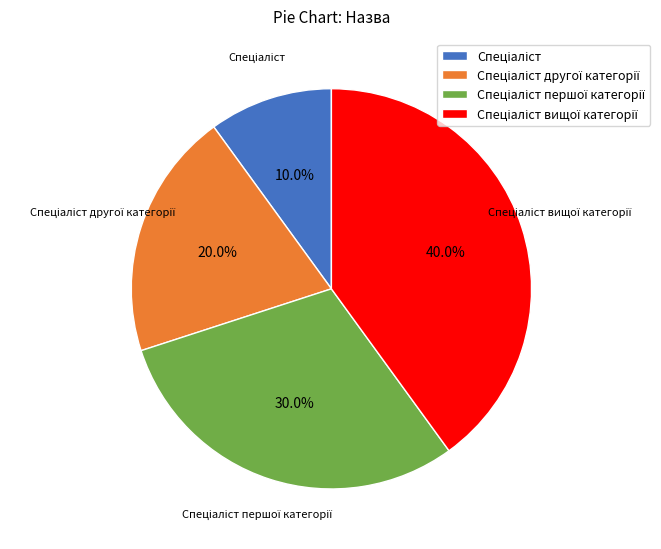

Is there a majority slice in this chart?

No